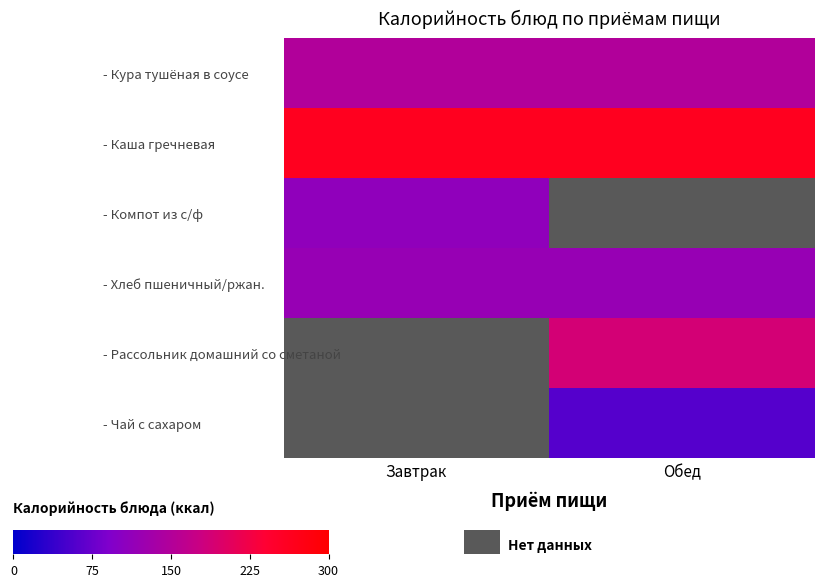

At Обед, list the series in order from smallest to largest.

- Компот из с/ф, - Чай с сахаром, - Хлеб пшеничный/ржан., - Кура тушёная в соусе, - Рассольник домашний со сметаной, - Каша гречневая